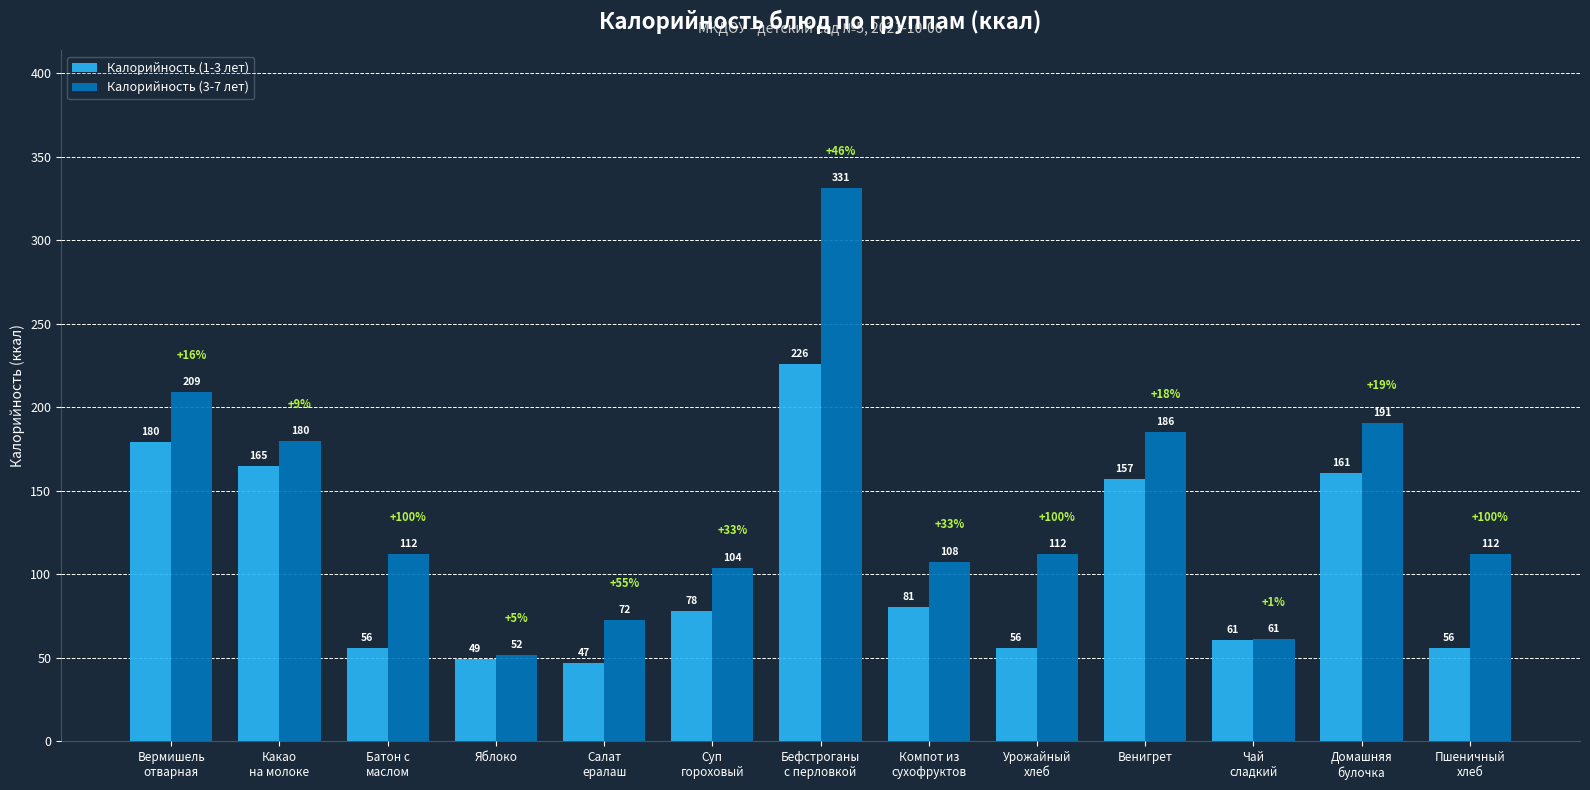

At which label does Калорийность (3-7 лет) reach its minimum?

Яблоко